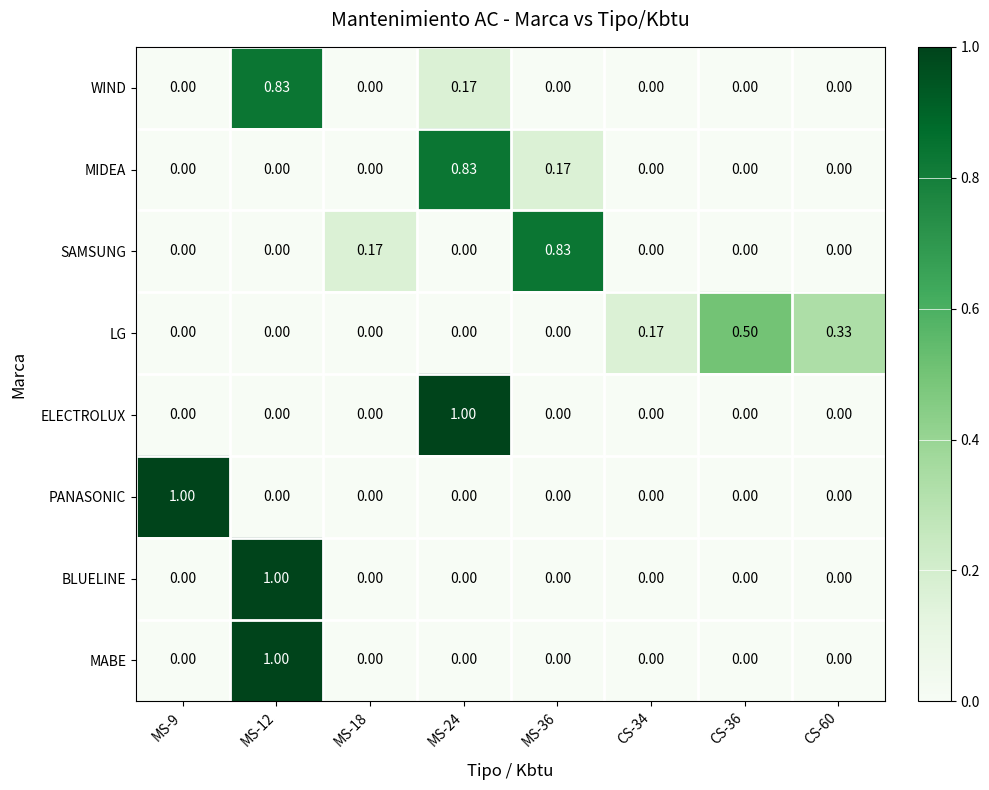

Is the value of LG at CS-36 greater than the value of SAMSUNG at CS-60?

Yes